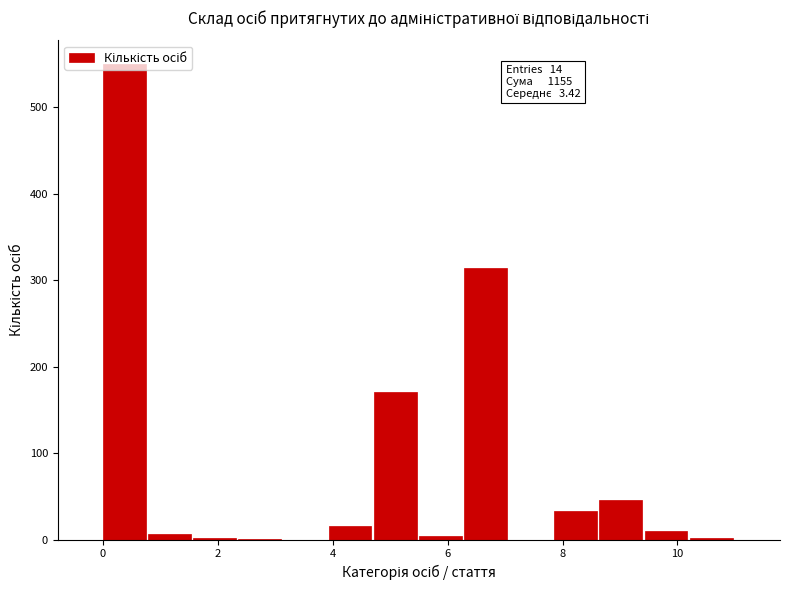

Read against the x-axis, roughly where is the centre of the tallest bar?

0.4